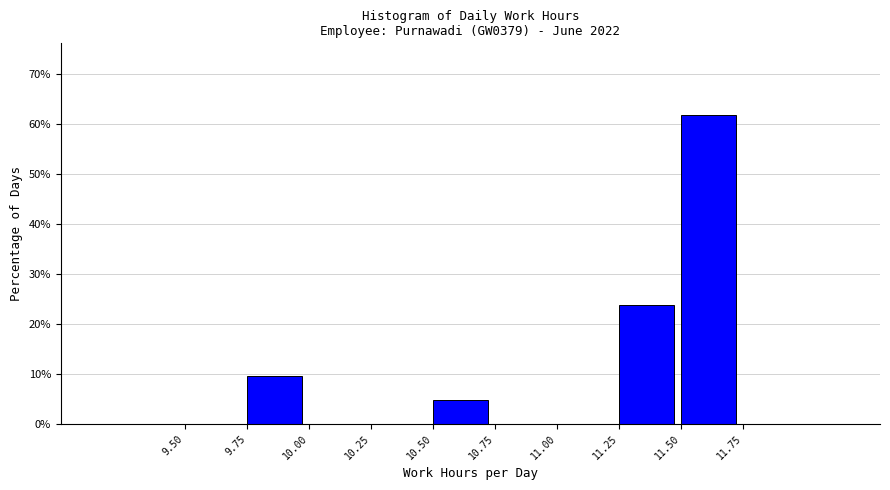

What is the height of the bar covering 10.50 to 10.75 on the x-axis? The values are not printed on the chart, so give them approximately, as read against the axis.

5